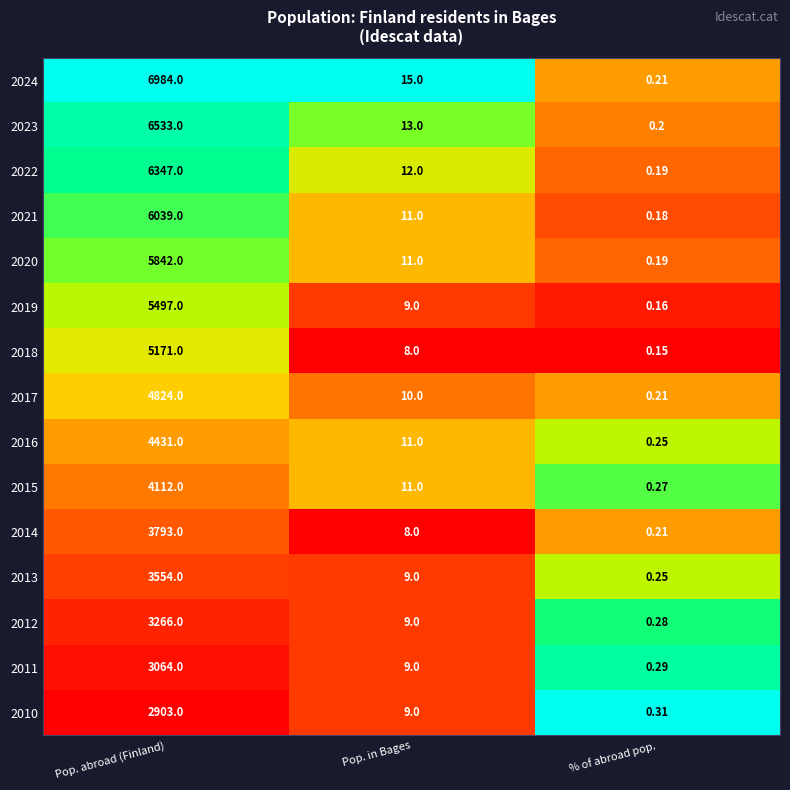

At which category does the chart reach its minimum across all series?

% of abroad pop.